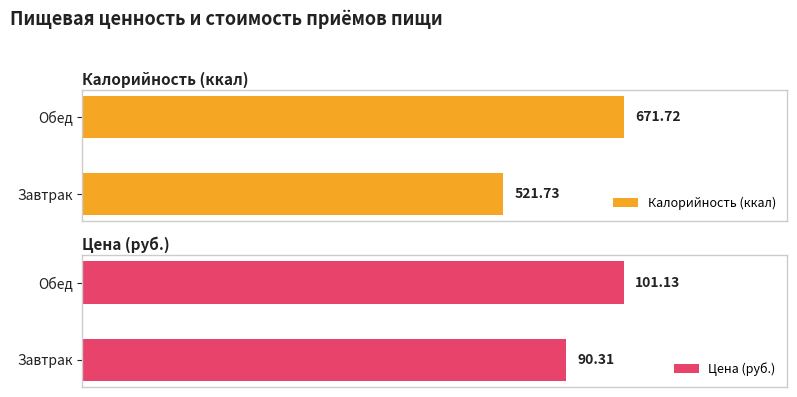

Reading left to right, extract all data points from this chart.

Калорийность (ккал): 521.7	671.7
Цена (руб.): 90.3	101.1